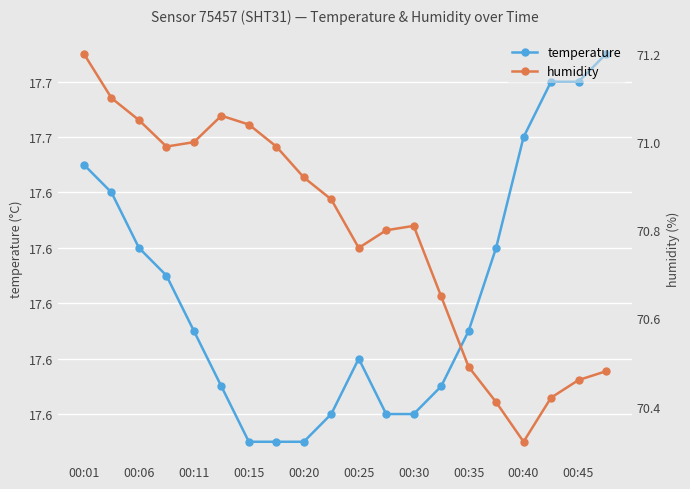

The value of temperature at 00:20 is 28.0. True or false?

False